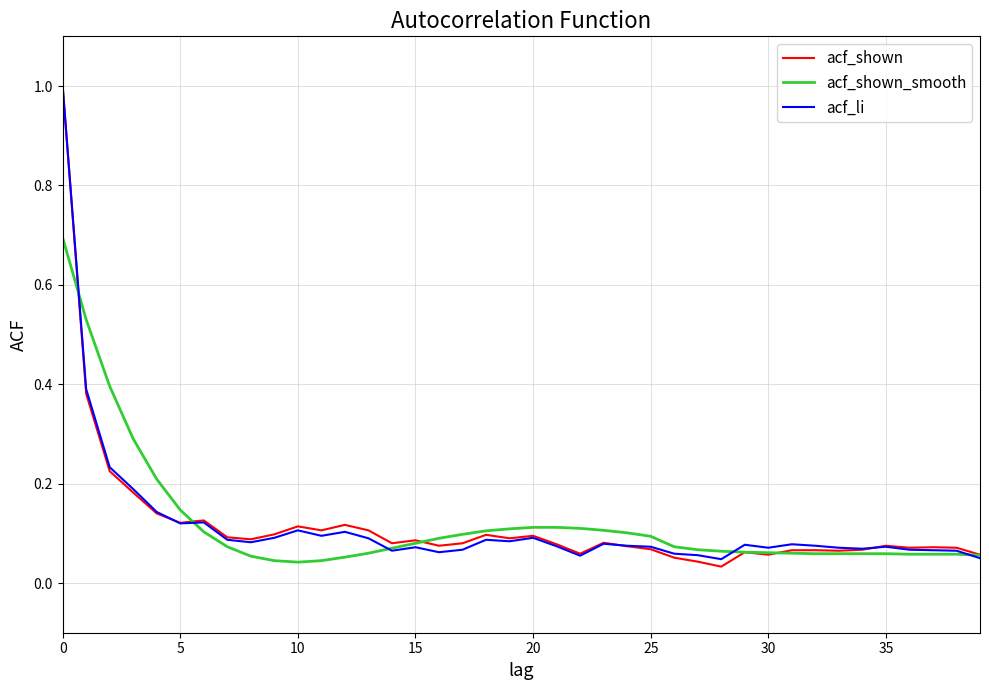

What is the greatest value displayed?

1.0